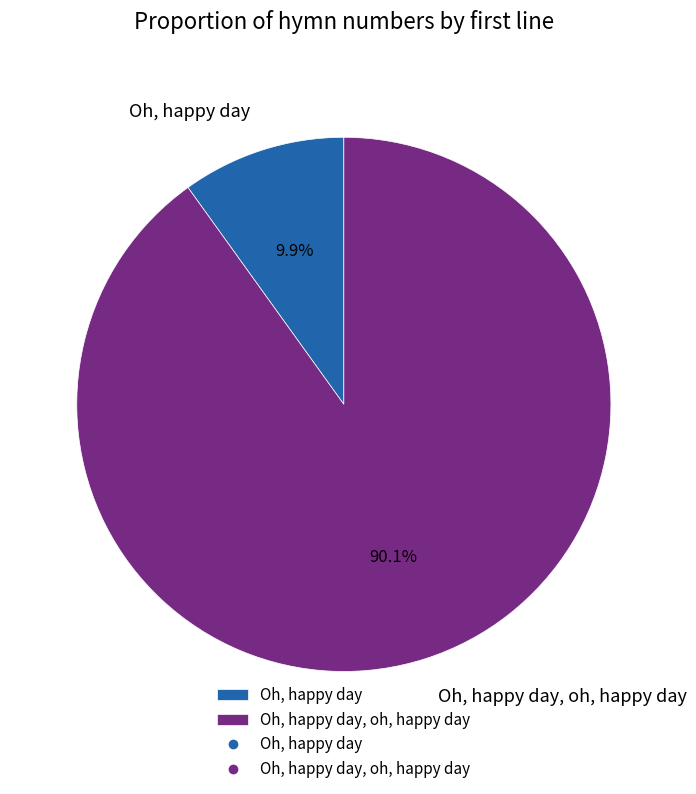

Rank the categories by value from lowest to highest.

Oh, happy day, Oh, happy day, oh, happy day